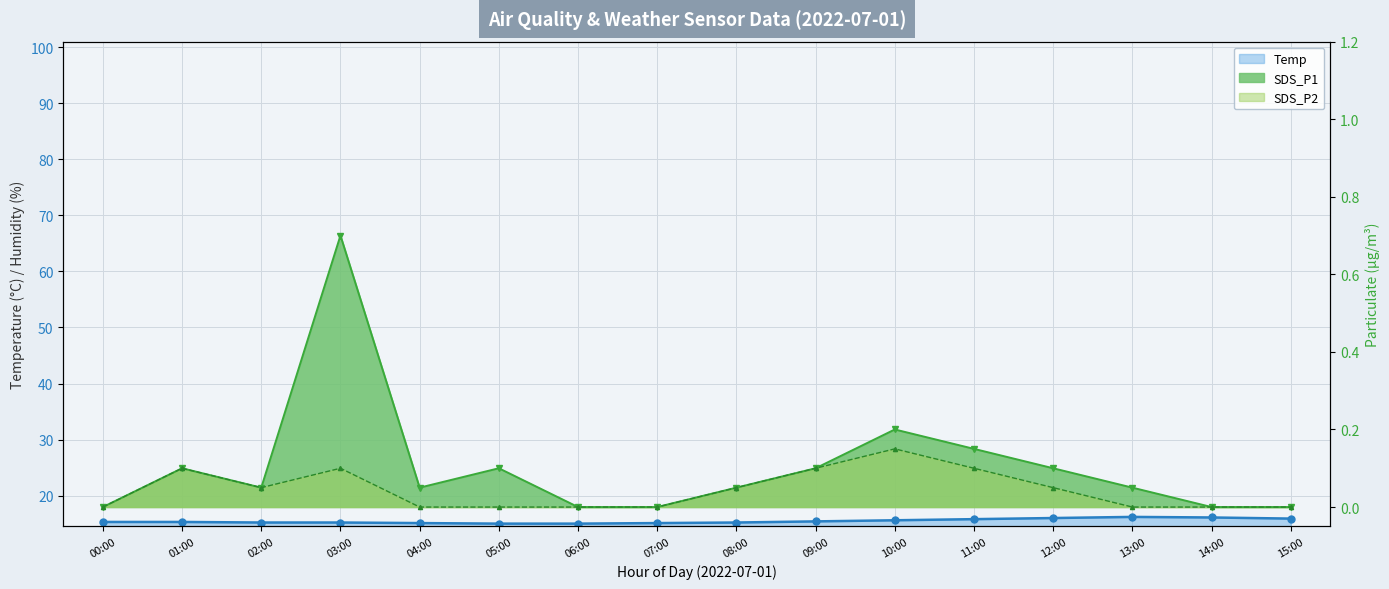

True or false: SDS_P1 has more than 2 interior local peaks.

True